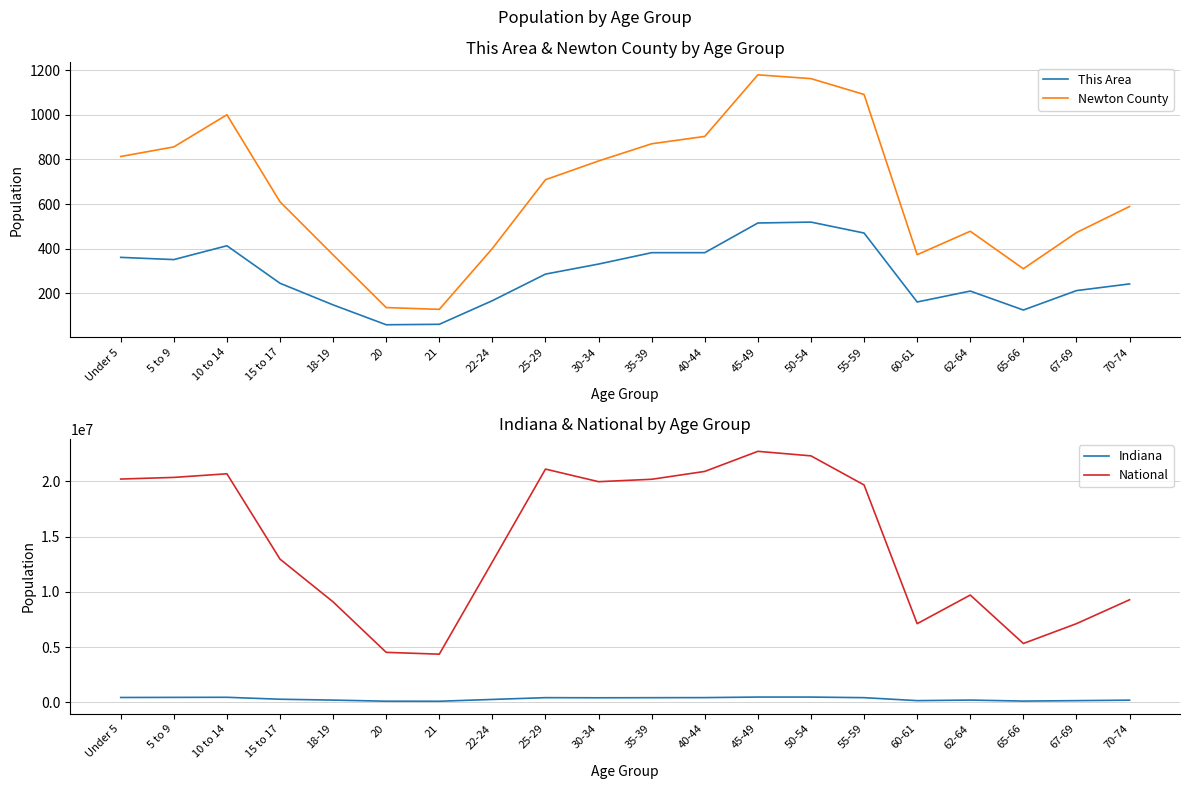

Which series has the largest total across all categories?

National